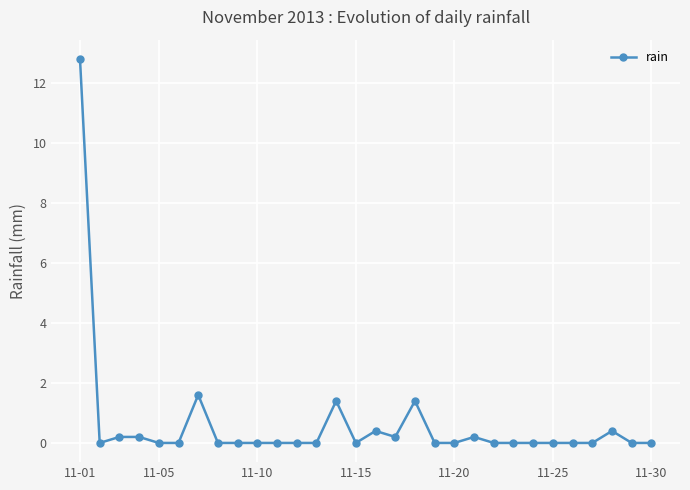

What is the difference between the maximum and minimum values?

12.8